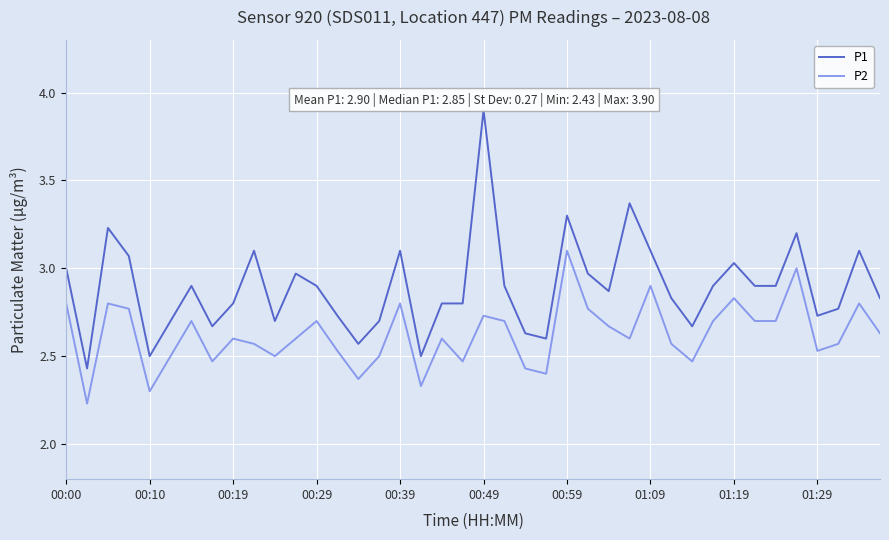

Rank the series by their maximum value, from lowest to highest.

P2, P1